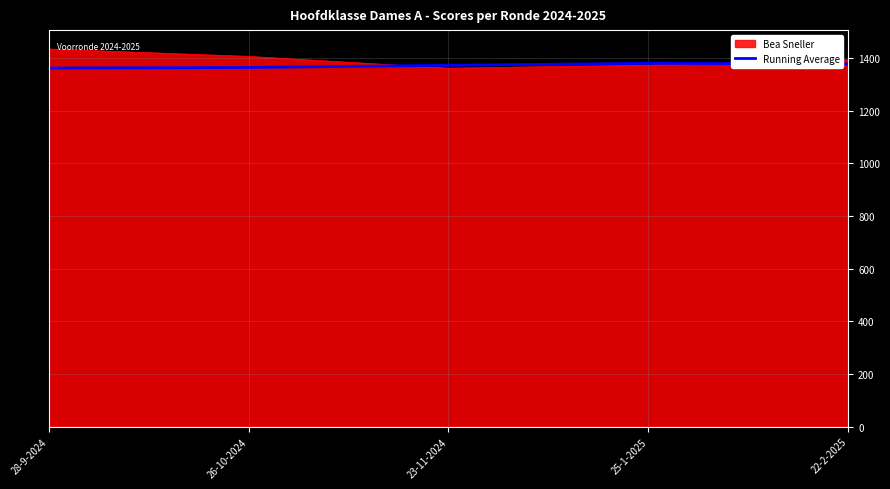

At which category does the chart reach its peak across all series?

28-9-2024